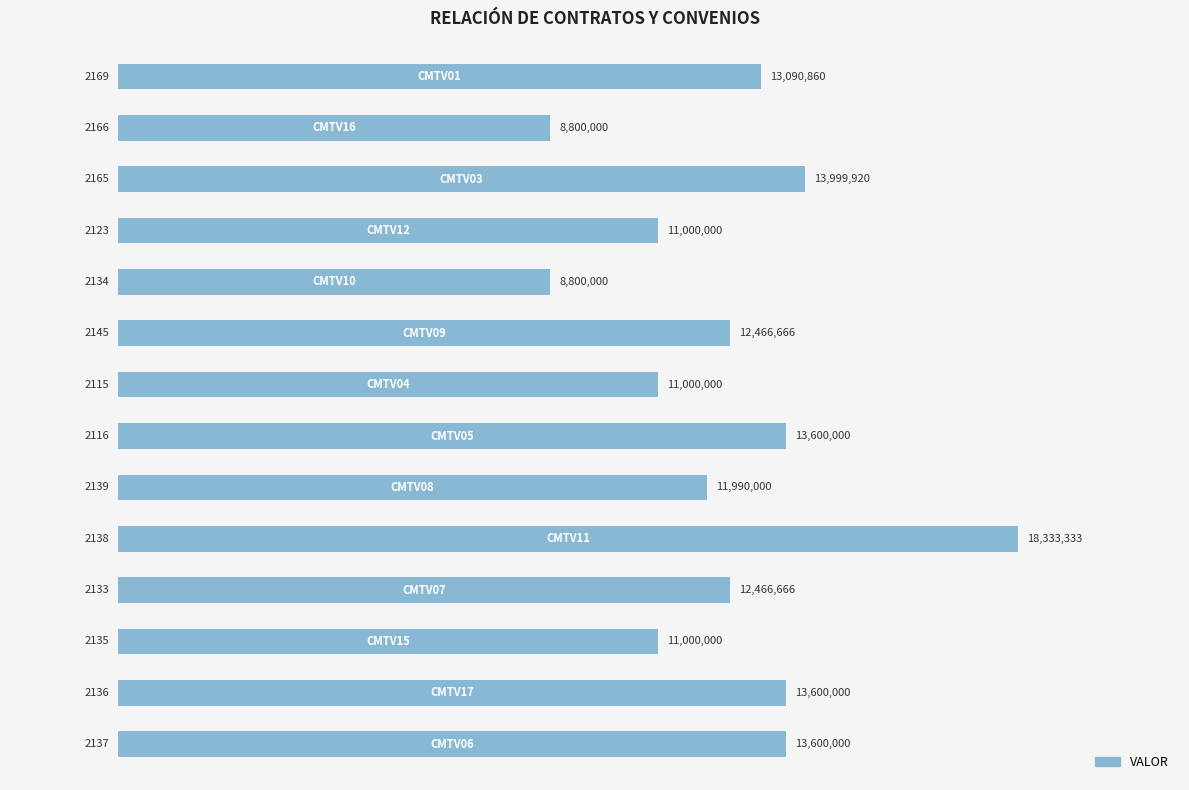

Does the chart contain any negative values?

No